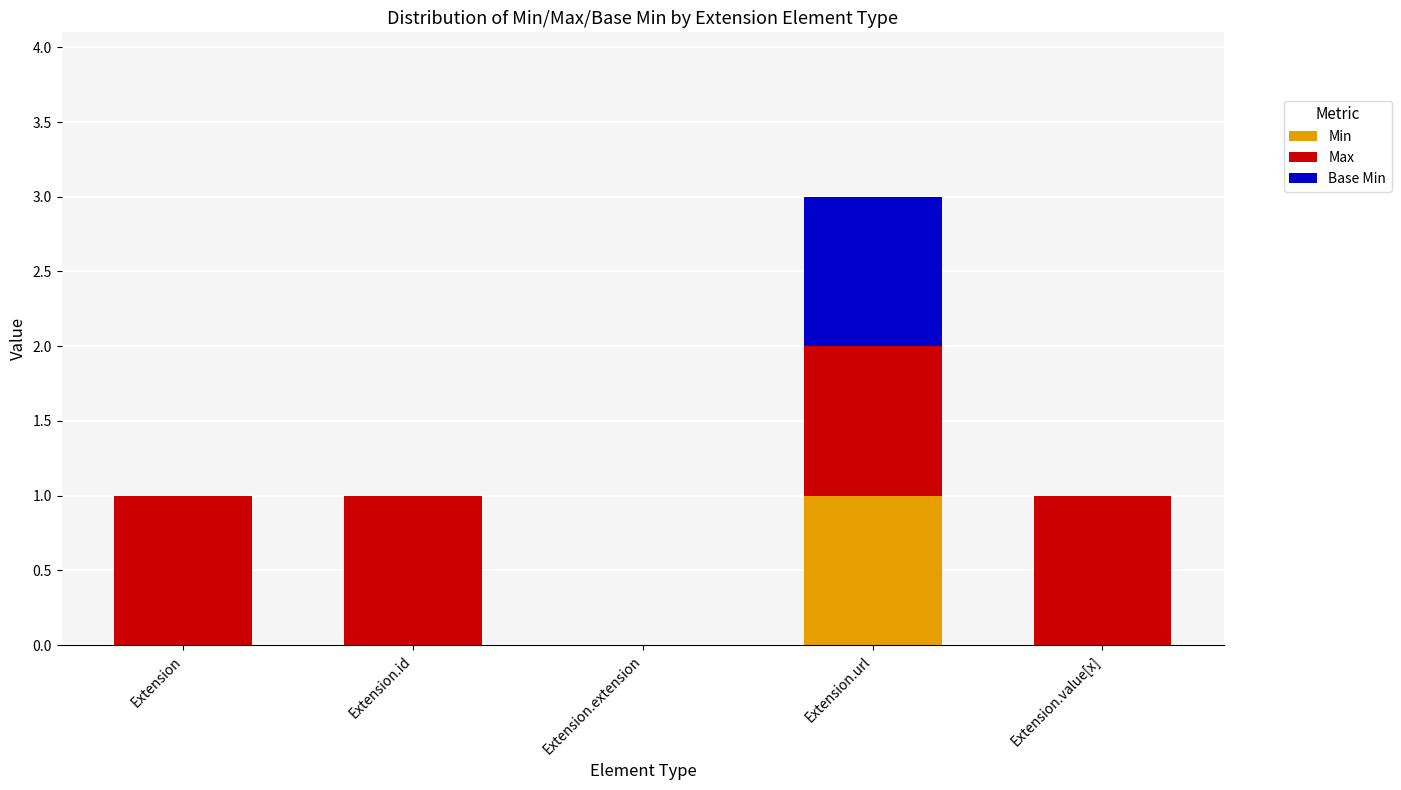

The value of Min at Extension.value[x] is 0. True or false?

True